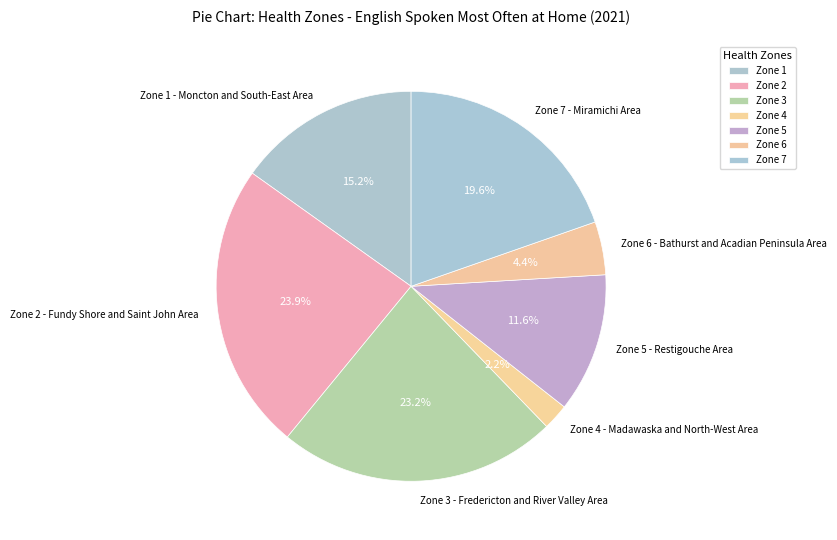

How many slices are in this pie chart?

7